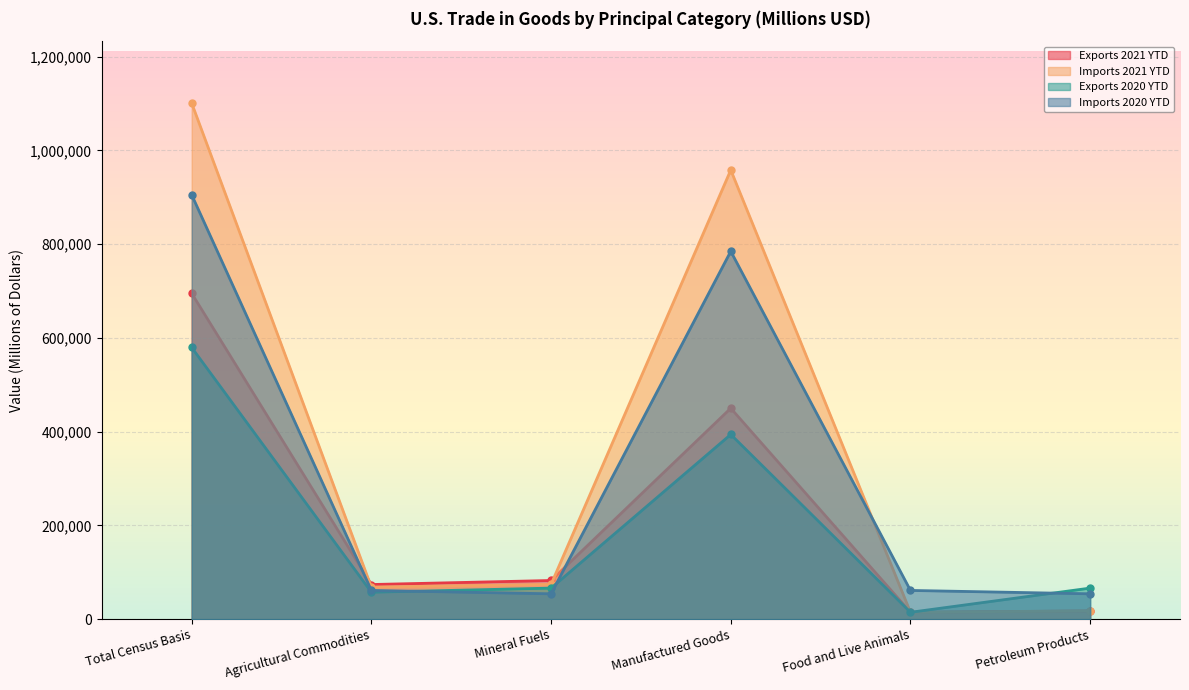

Reading left to right, extract all data points from this chart.

Exports 2021 YTD: 694873	73873	82458	449884	14657	17483
Imports 2021 YTD: 1100668	68304	74242	957944	14622	17784
Exports 2020 YTD: 579430	57424	66244	393905	14657	66244
Imports 2020 YTD: 905012	61269	54061	784590	61269	54061